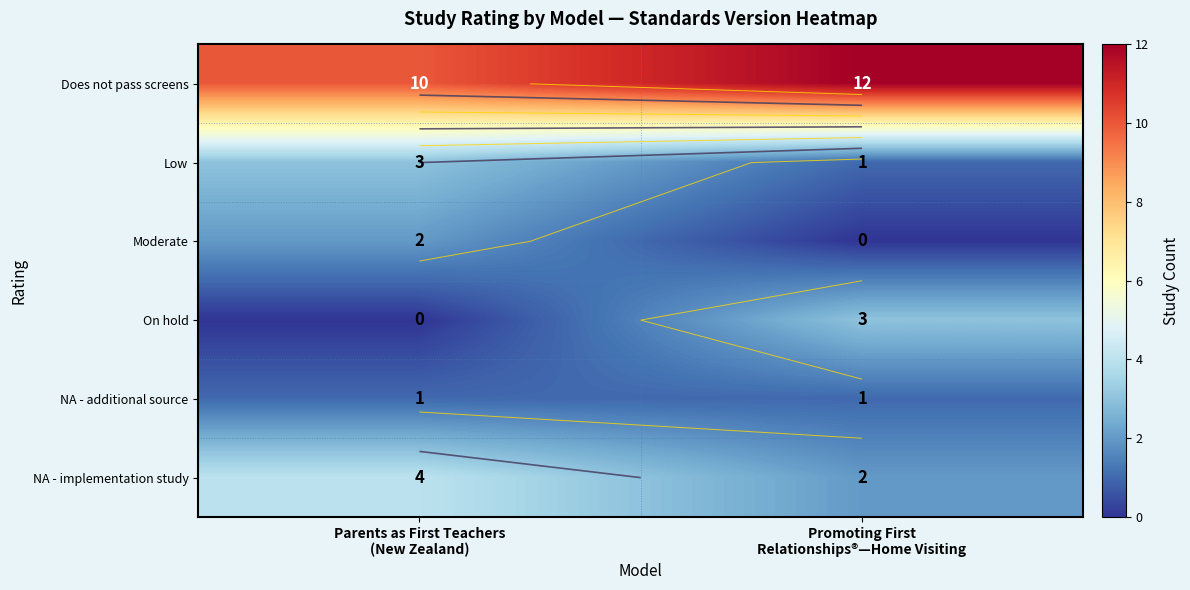

Rank the categories by Does not pass screens value from highest to lowest.

Promoting First Relationships®—Home Visiting, Parents as First Teachers (New Zealand)